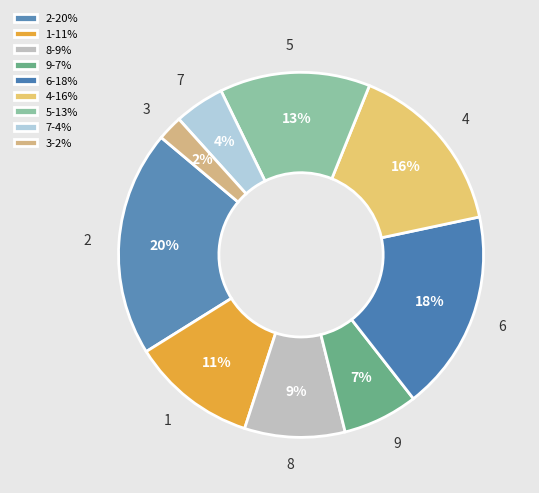

Is there any slice that represents more than half of the pie?

No